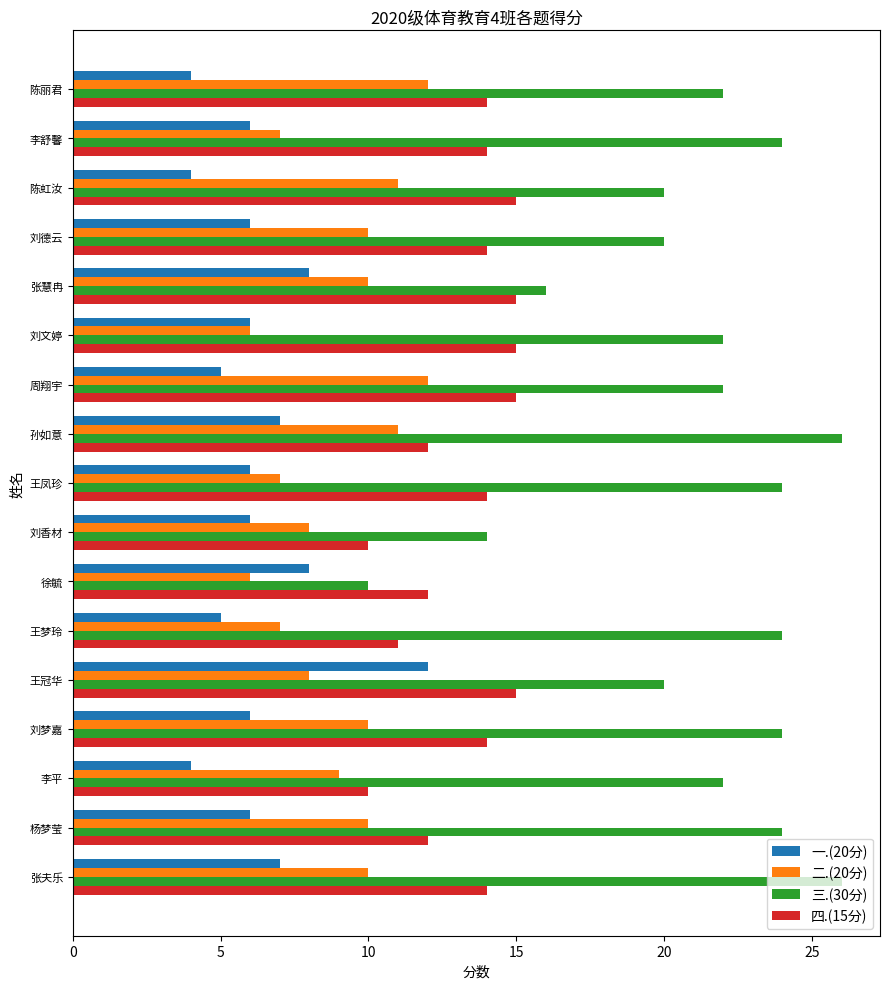

What is the average value of the 三.(30分) series?

21